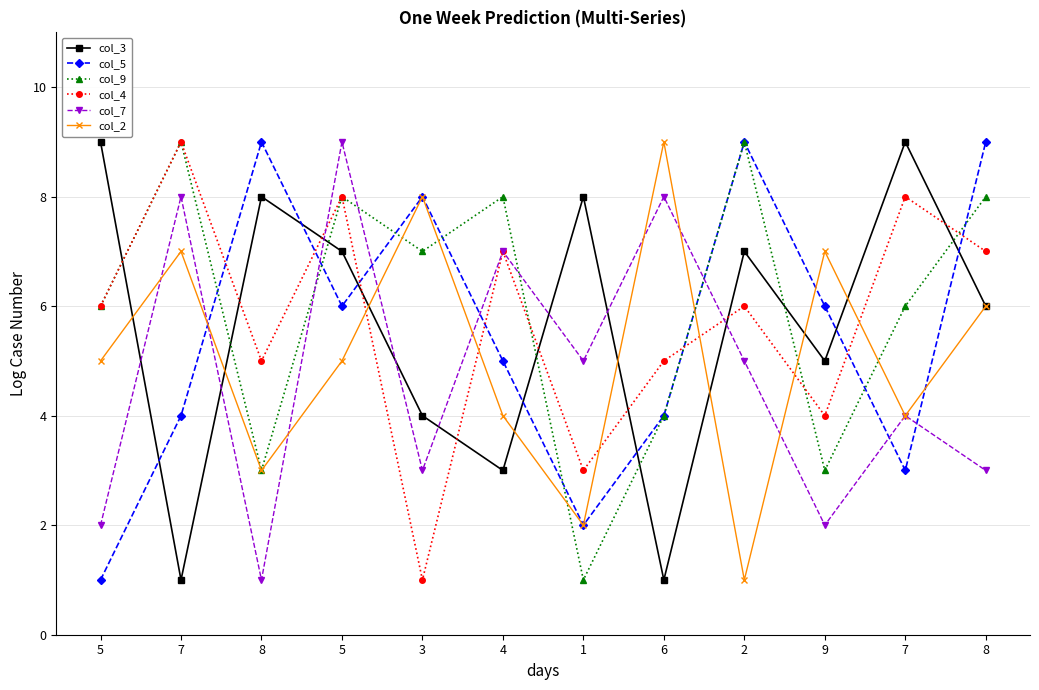

How many lines are shown in the chart?

6